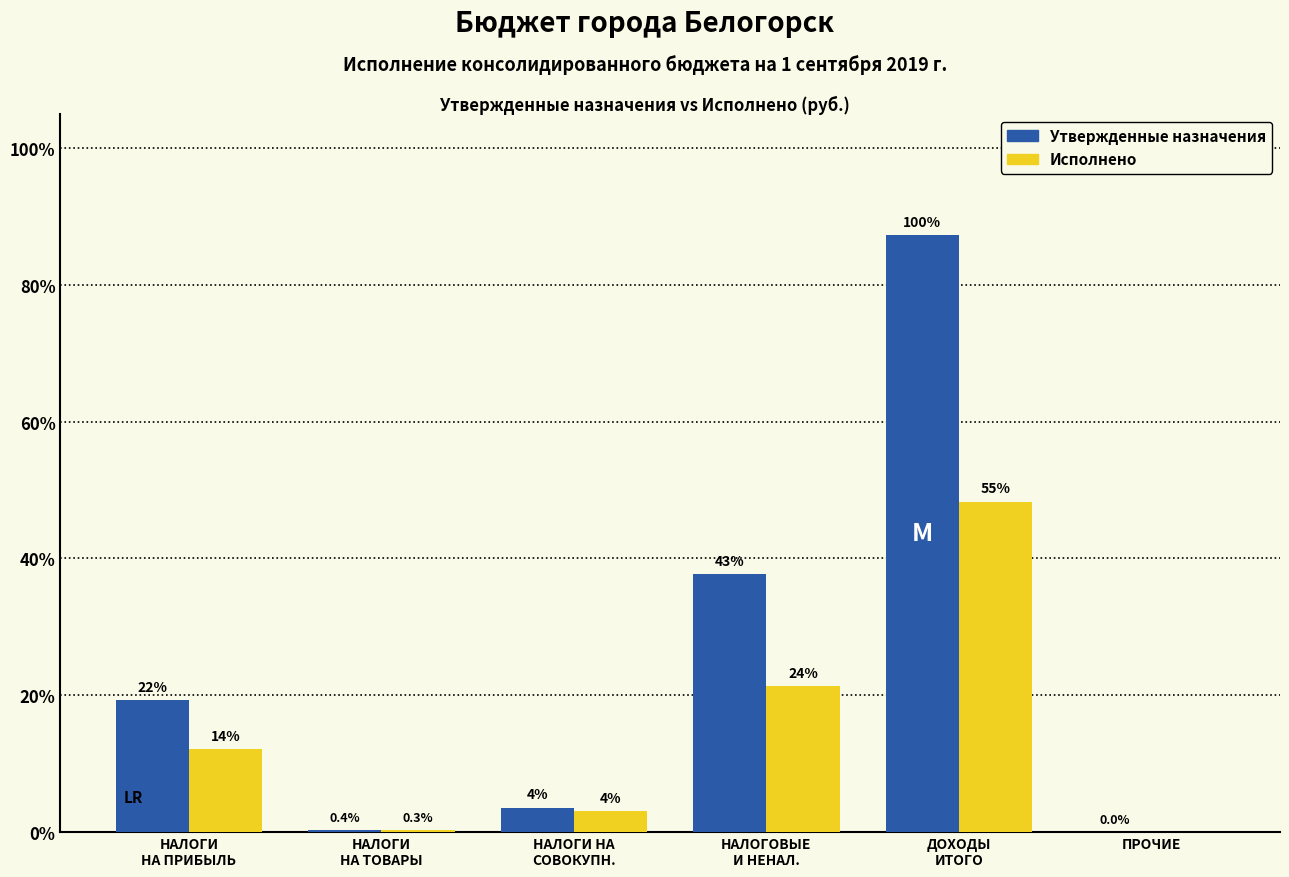

Which series changed the most between НАЛОГИ
НА ПРИБЫЛЬ and НАЛОГОВЫЕ
И НЕНАЛ.?

Утвержденные назначения